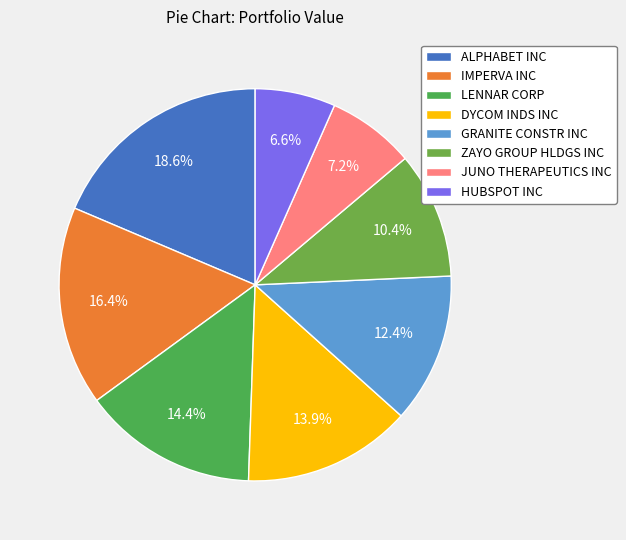

To the nearest percent, what is the difference between the JUNO THERAPEUTICS INC and LENNAR CORP slice percentages?

7%